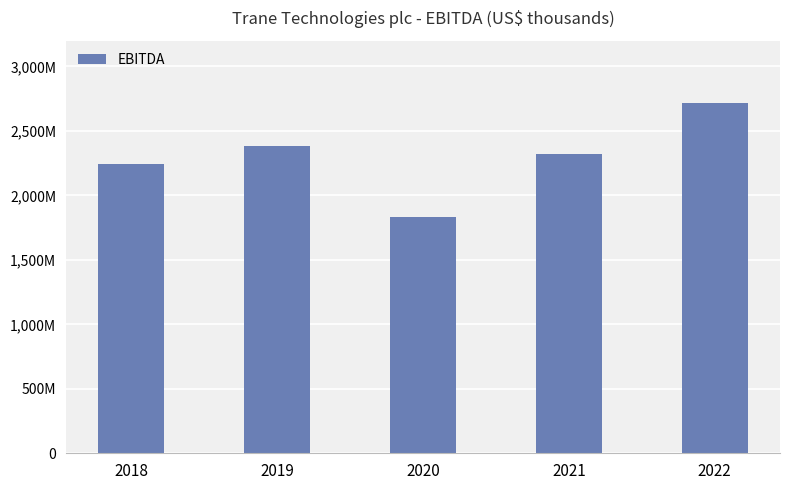

Are the bars horizontal?

No